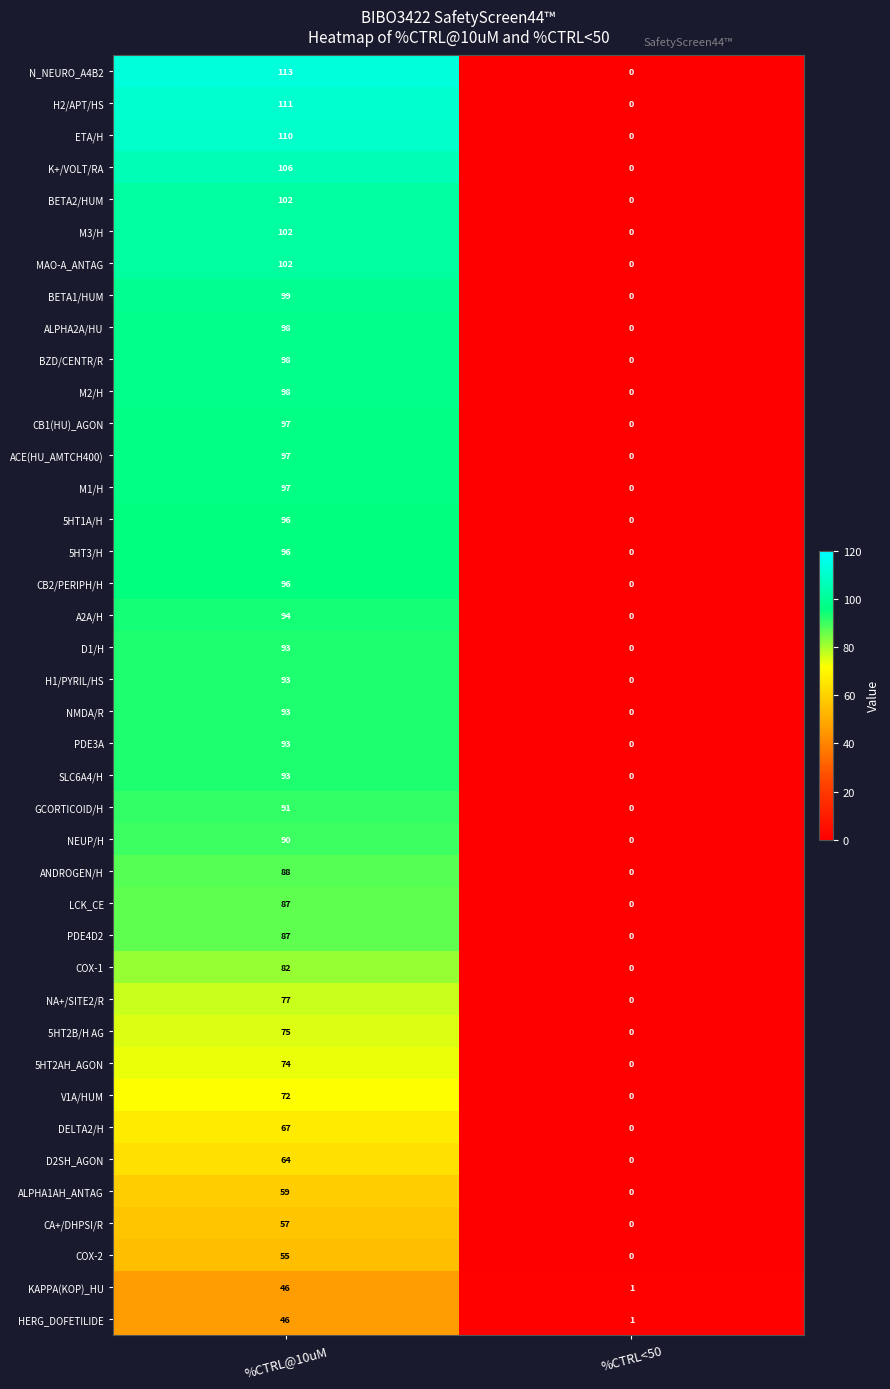

What is the difference between the maximum and minimum values in the 5HT1A/H series?

96